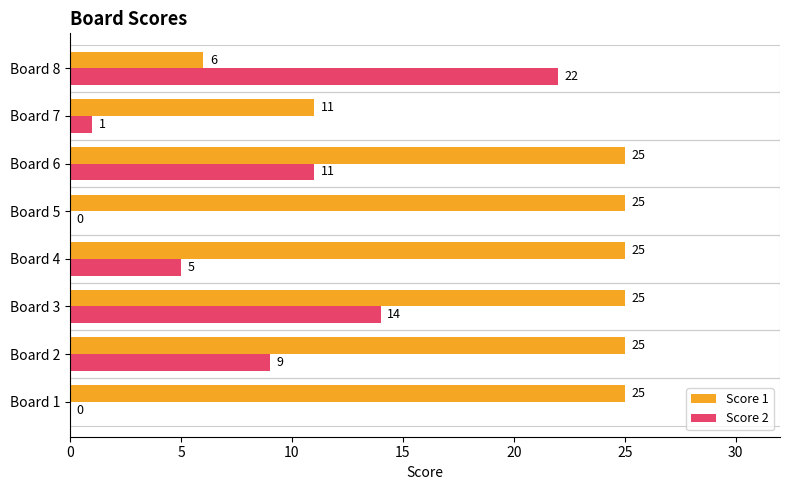

What is the average value of the Score 2 series?

8